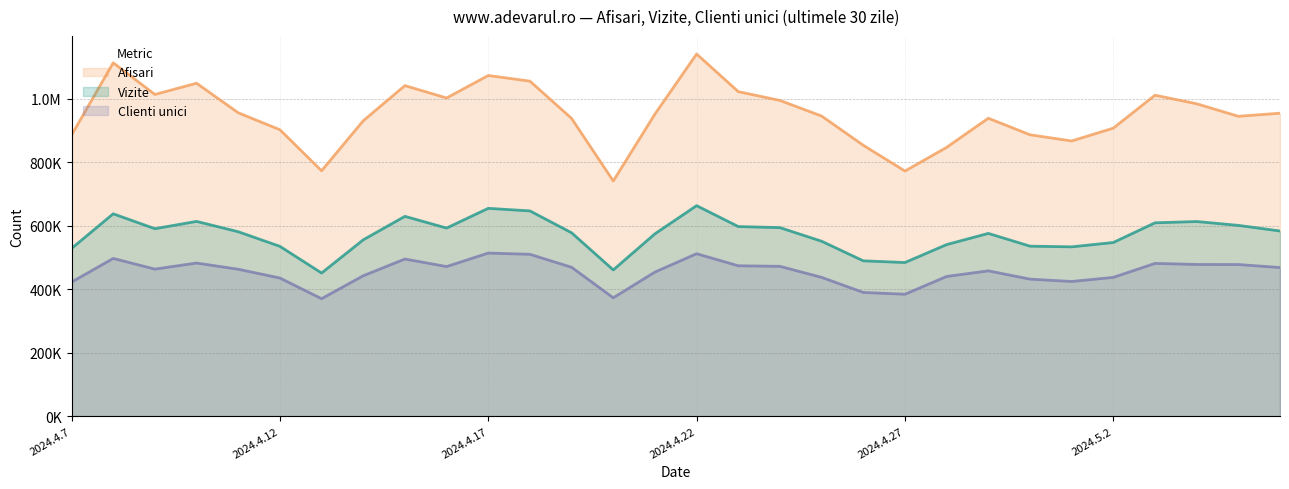

At 2024.4.13, list the series in order from largest to smallest.

Afisari, Vizite, Clienti unici